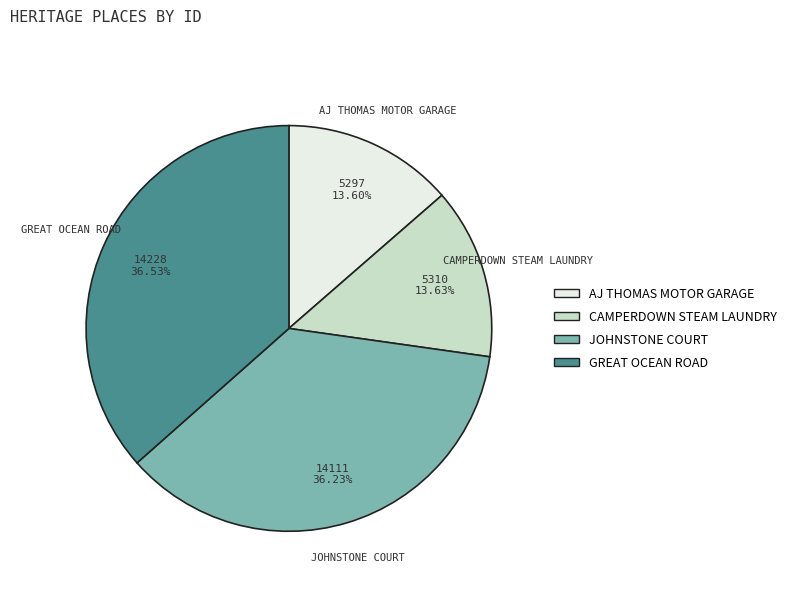

The JOHNSTONE COURT slice represents 41% of the pie. True or false?

False